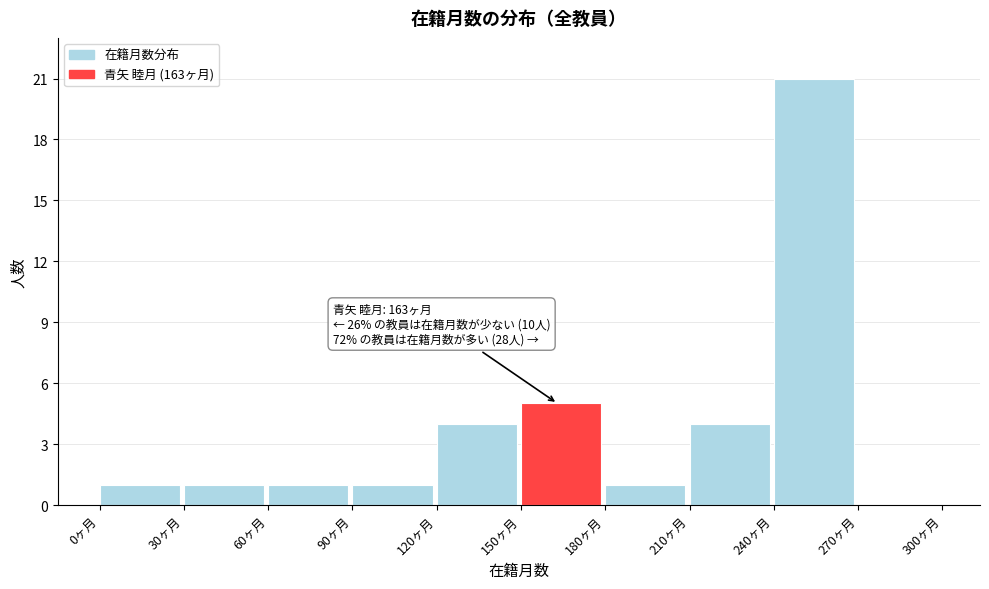

Which range on the x-axis has the tallest bar?

240 to 270